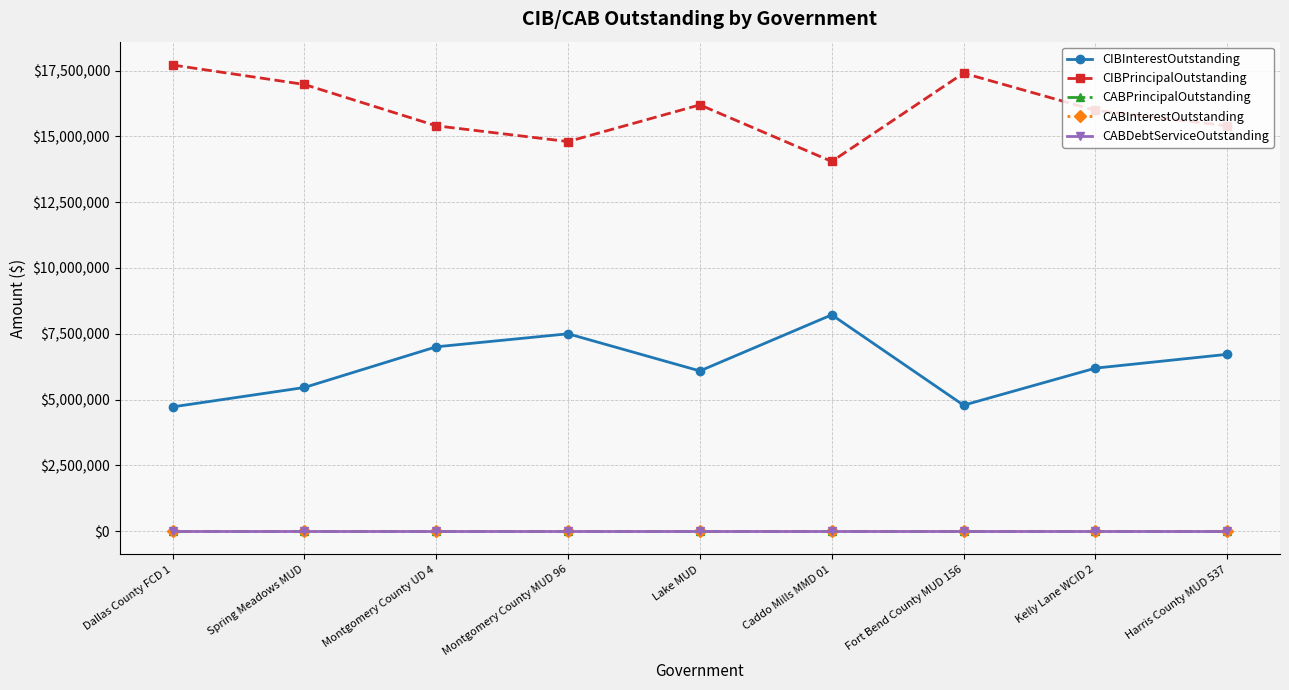

Is it true that CIBInterestOutstanding equals 9420919.5 at Montgomery County UD 4?

False